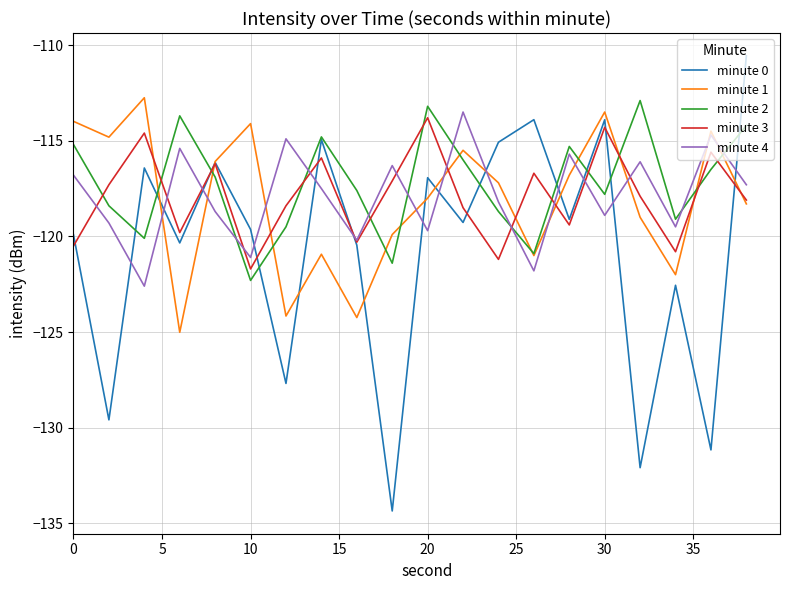

What is the smallest value displayed?

-134.3